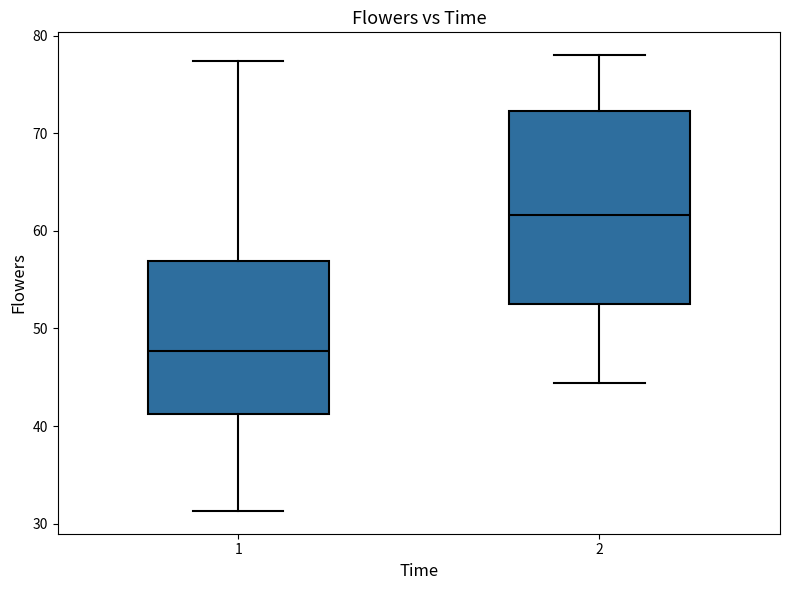

Where does the upper whisker of the box at x = 2 end on the y-axis? The values are not printed on the chart, so give them approximately, as read against the axis.

78